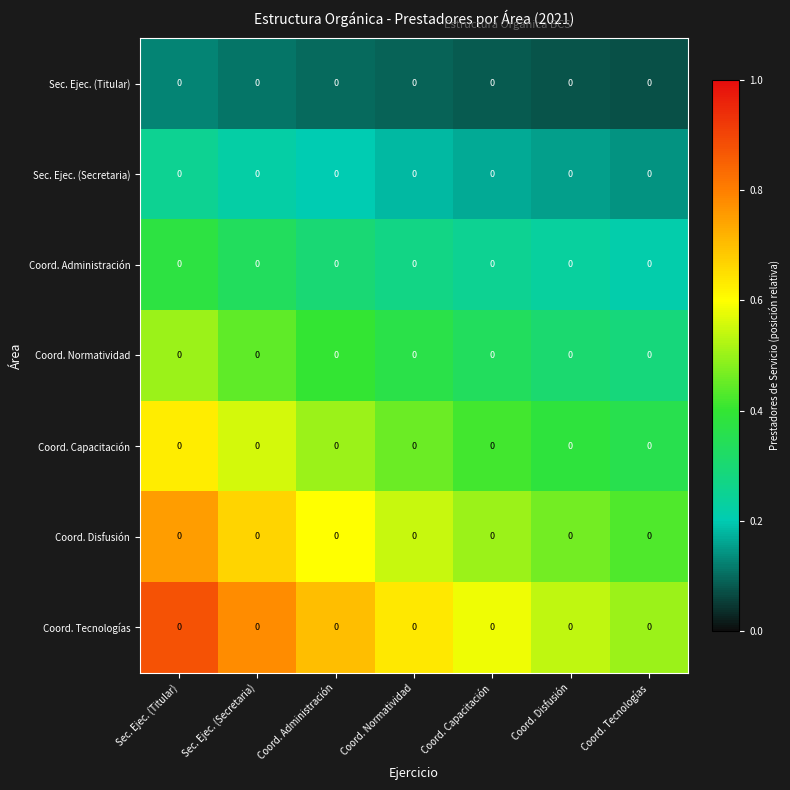

Which has a higher value, Coord. Normatividad or Coord. Disfusión?

Coord. Normatividad